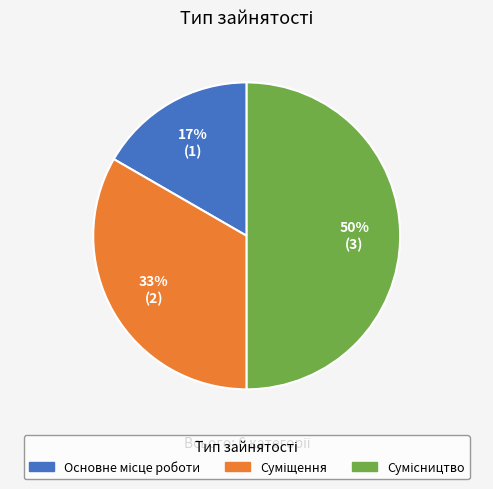

To the nearest percent, what is the average slice percentage?

33%